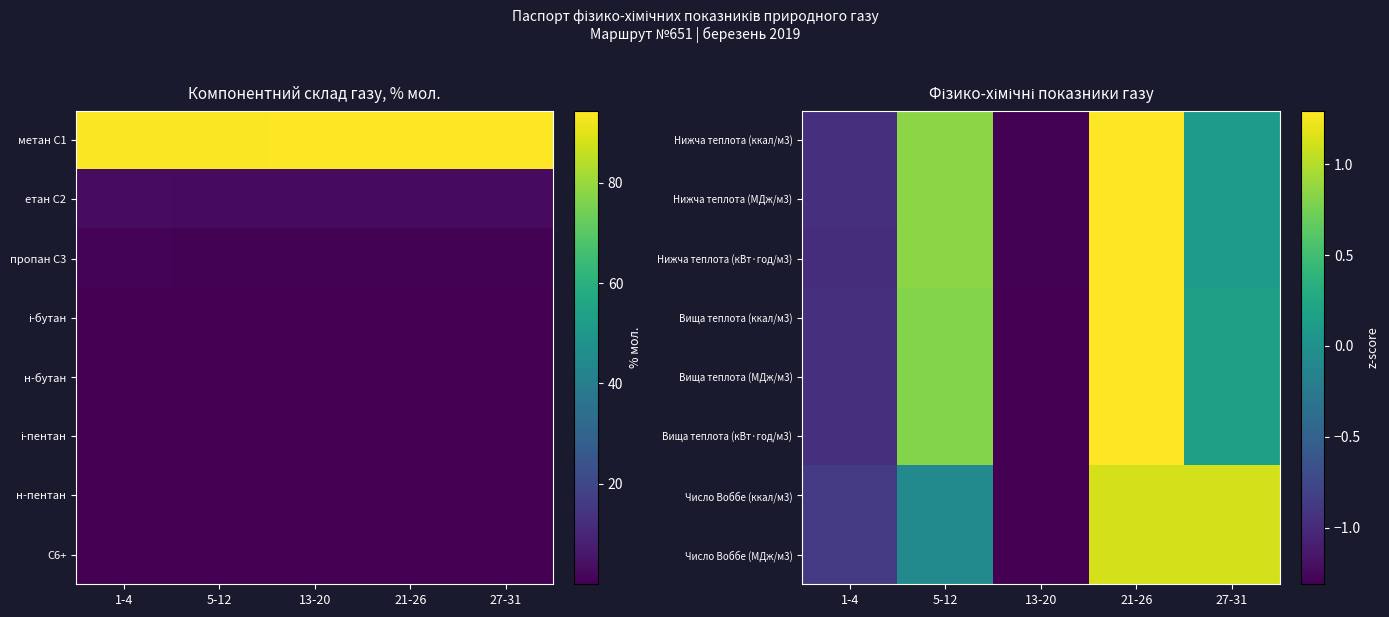

Rank the series by their maximum value, from lowest to highest.

Число Воббе (ккал/м3), Число Воббе (МДж/м3), Нижча теплота (кВт·год/м3), Нижча теплота (ккал/м3), Нижча теплота (МДж/м3), Вища теплота (кВт·год/м3), Вища теплота (МДж/м3), Вища теплота (ккал/м3)